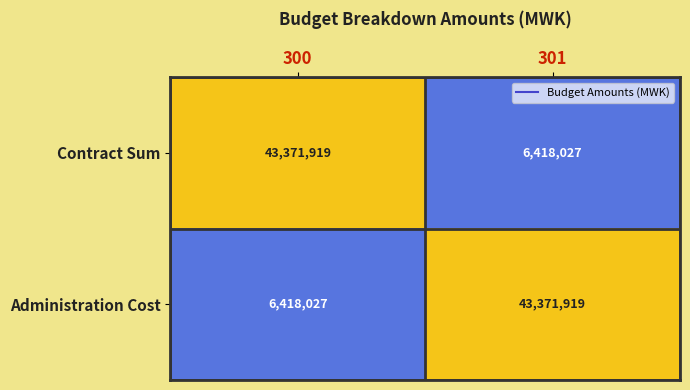

How many distinct data groups are displayed?

2